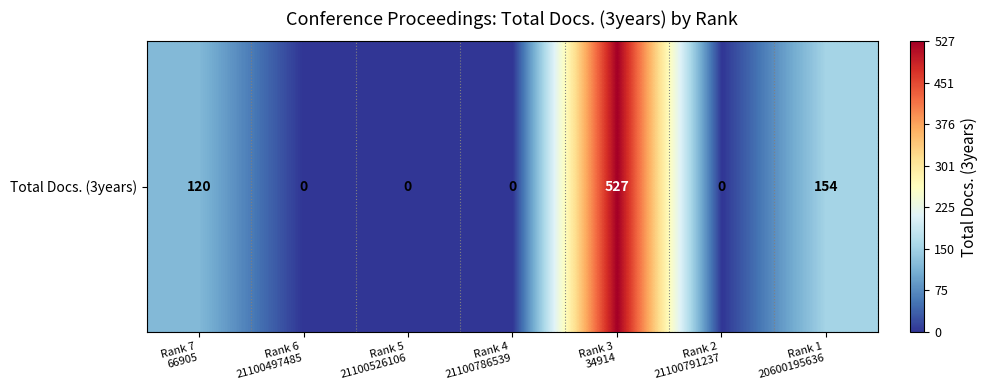

Reading left to right, what are all the values shown in this chart?

Rank 7
66905=120	Rank 6
21100497485=0	Rank 5
21100526106=0	Rank 4
21100786539=0	Rank 3
34914=527	Rank 2
21100791237=0	Rank 1
20600195636=154